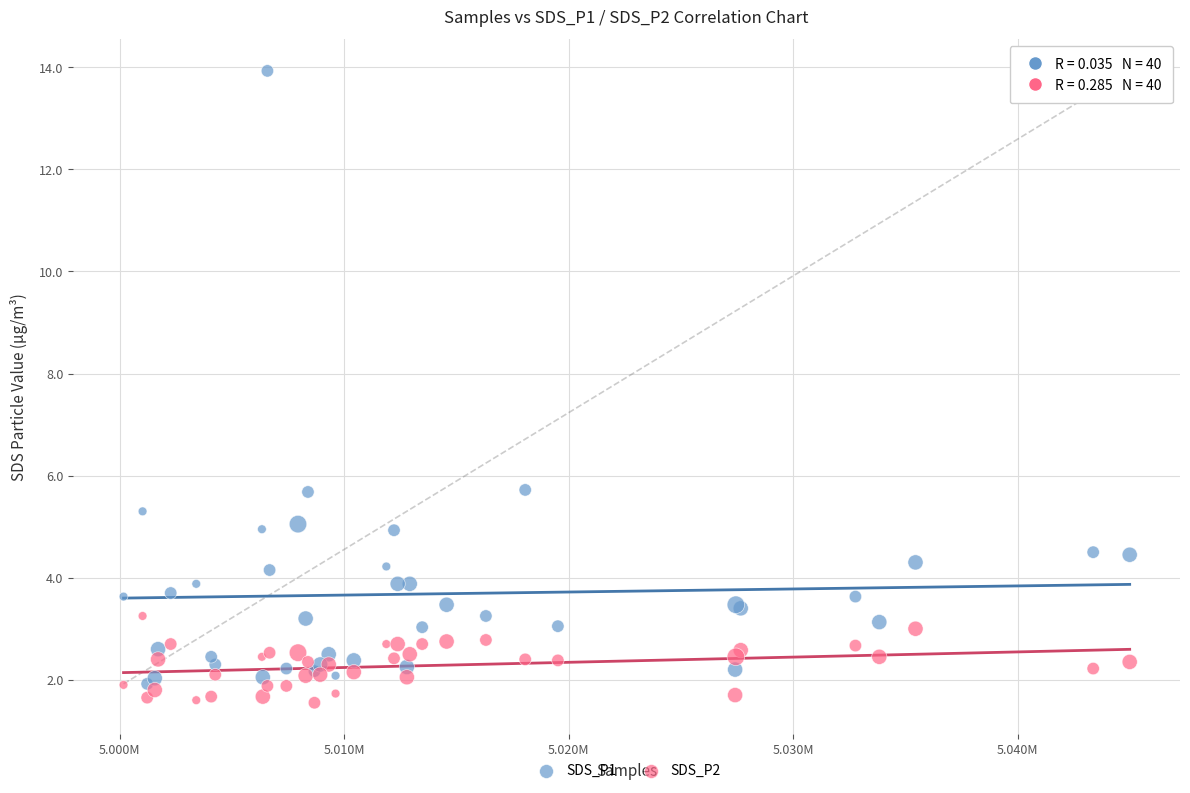

What are all the series names shown in the legend?

SDS_P1, SDS_P2